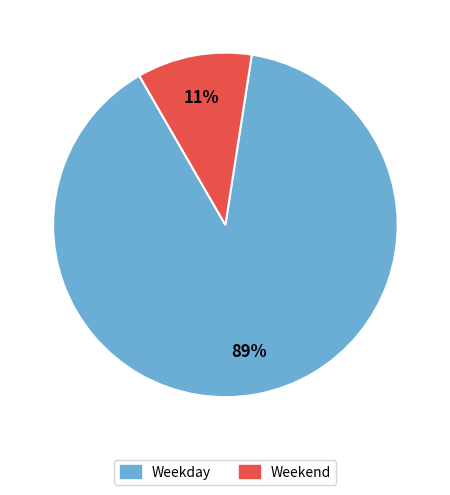

True or false: Weekday accounts for 99% of the total.

False